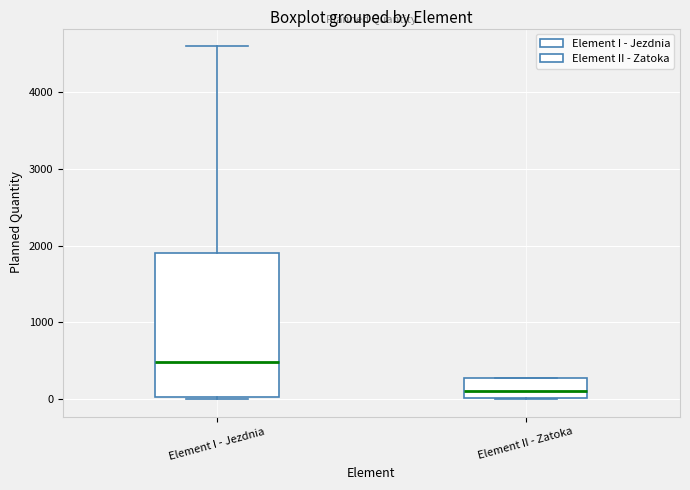

Where does the median line of the box for Element II - Zatoka sit on the y-axis? The values are not printed on the chart, so give them approximately, as read against the axis.

100